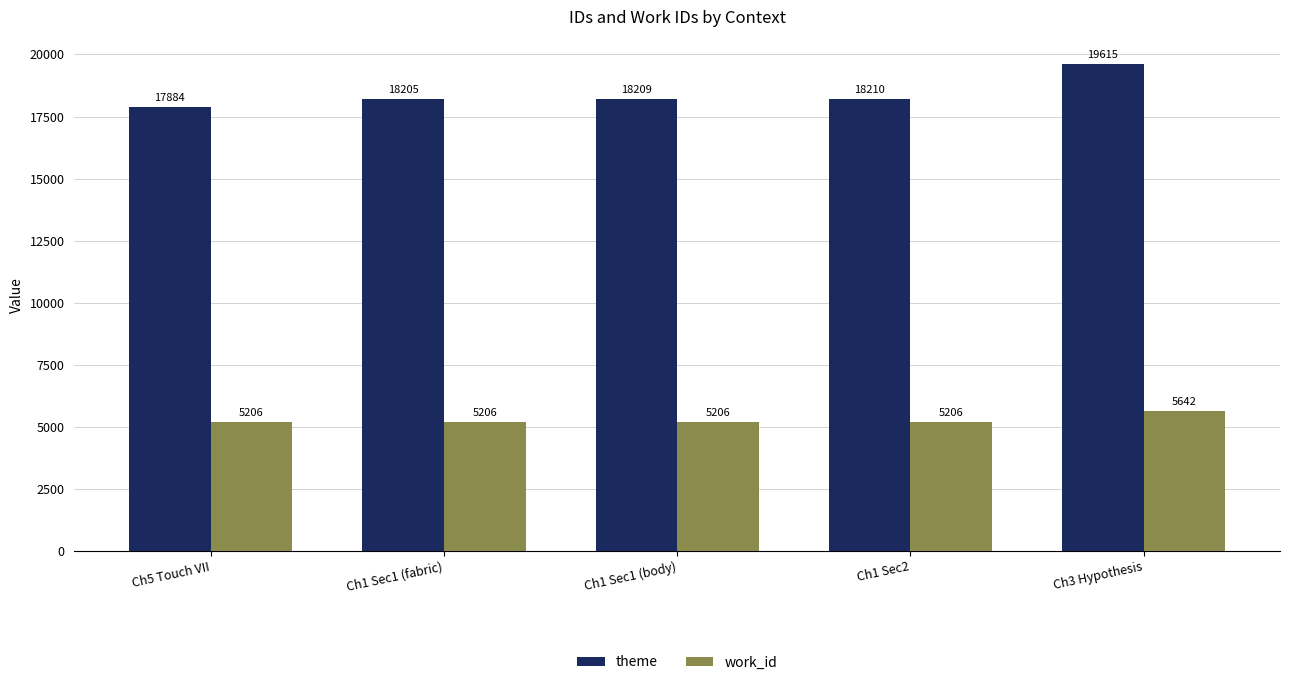

How many bars are there in total?

10